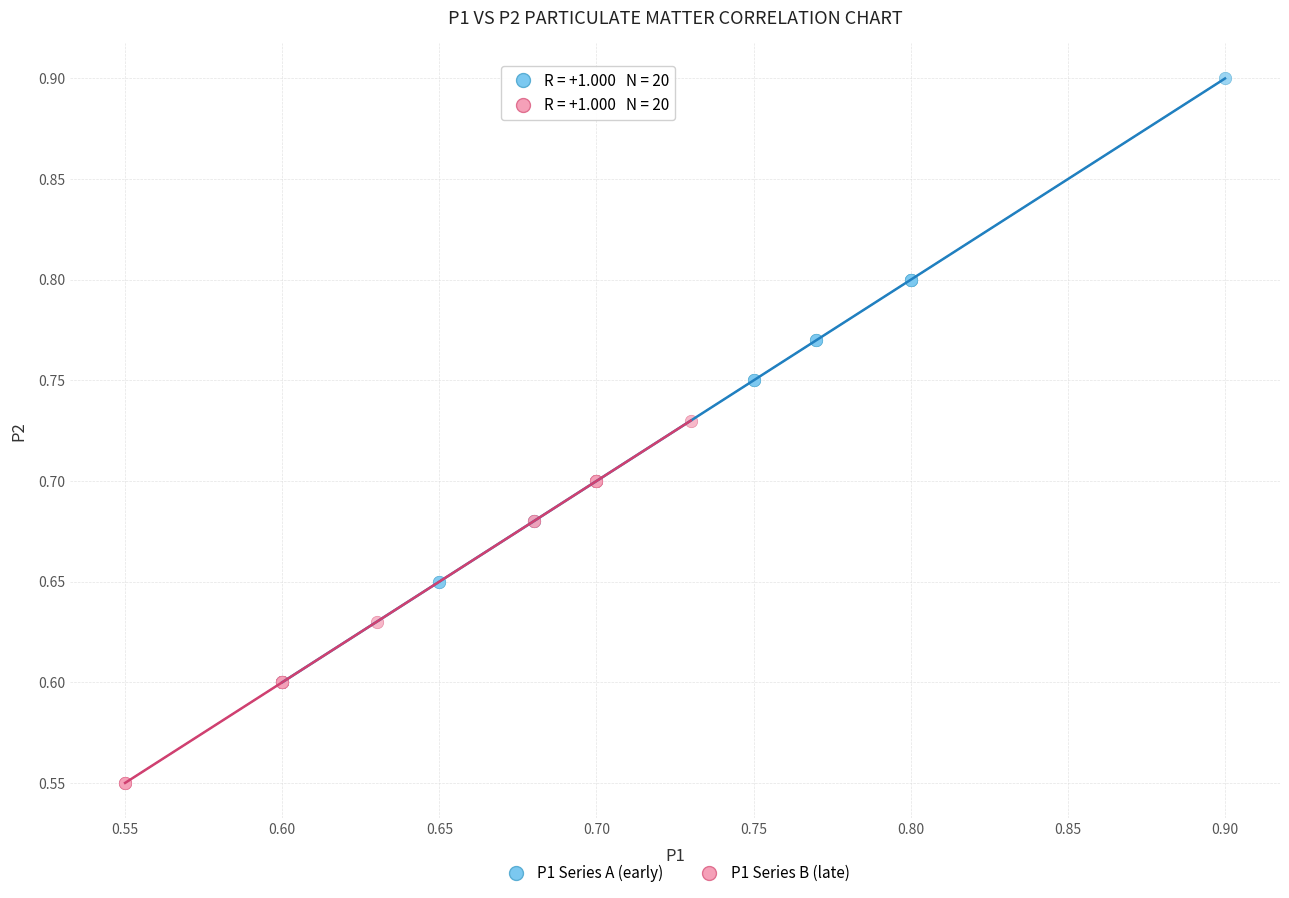

Which series has the largest Y range (max minus min)?

P1 Series A (early)